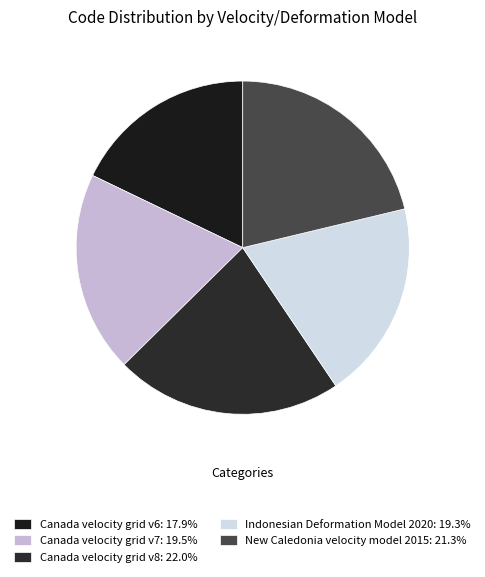

Which slice is the smallest?

Canada velocity grid v6